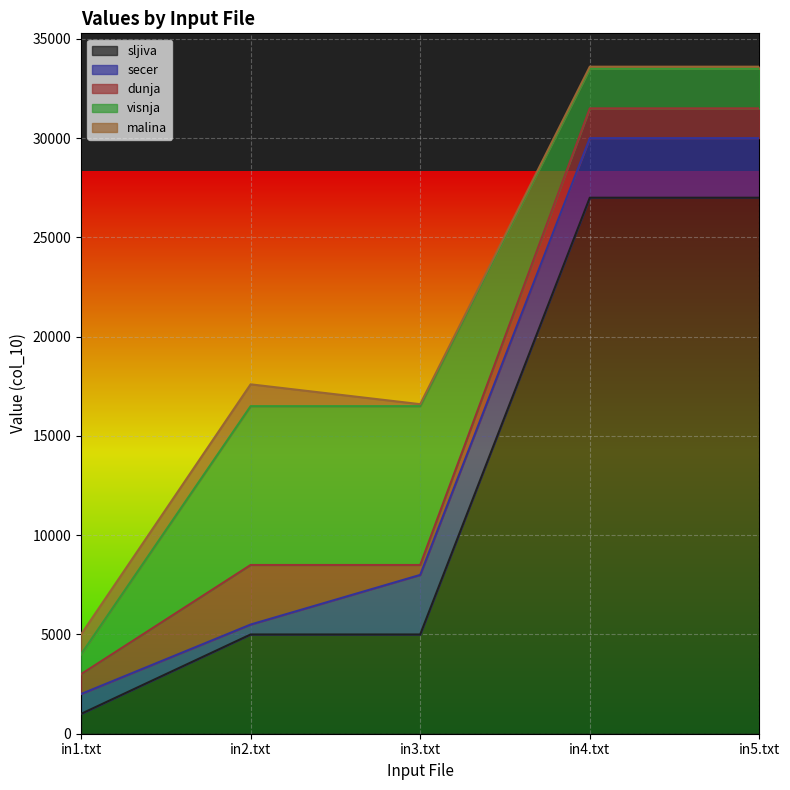

Where is sljiva nearest to the value 14000?

in2.txt